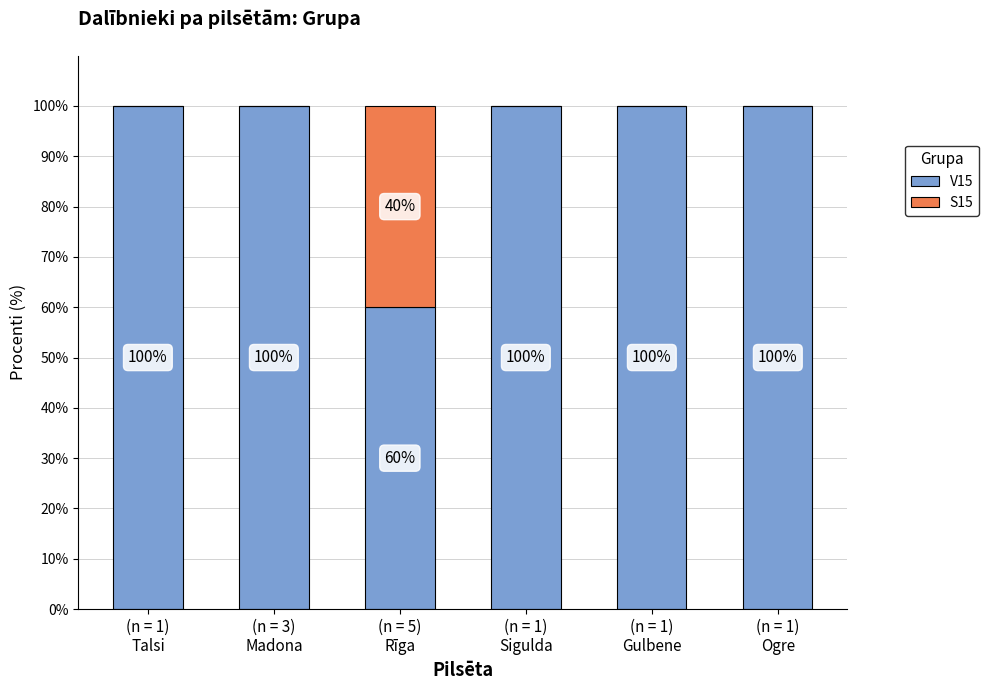

What is the sum of all V15 values?

560